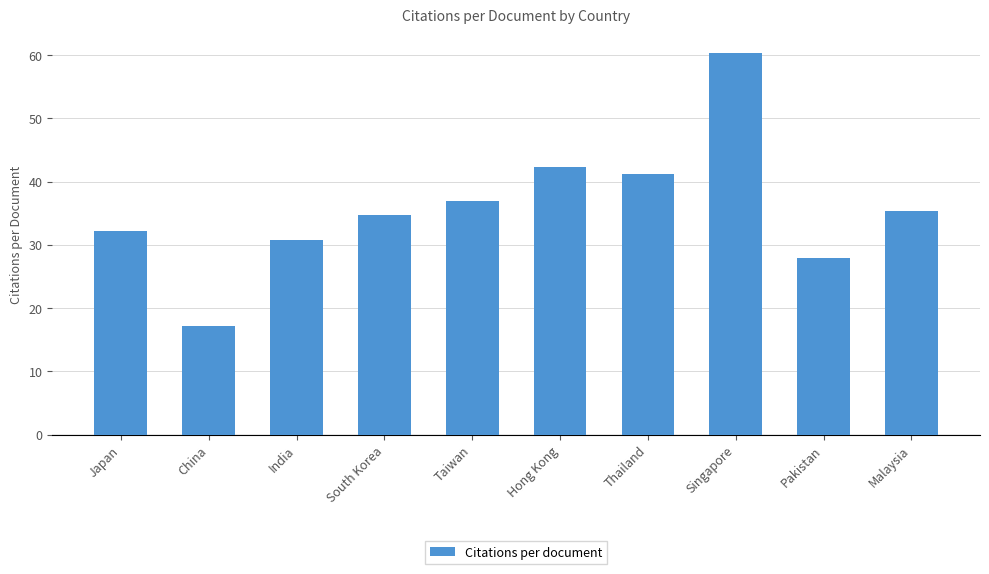

What is the label of the 7th bar from the right?

South Korea